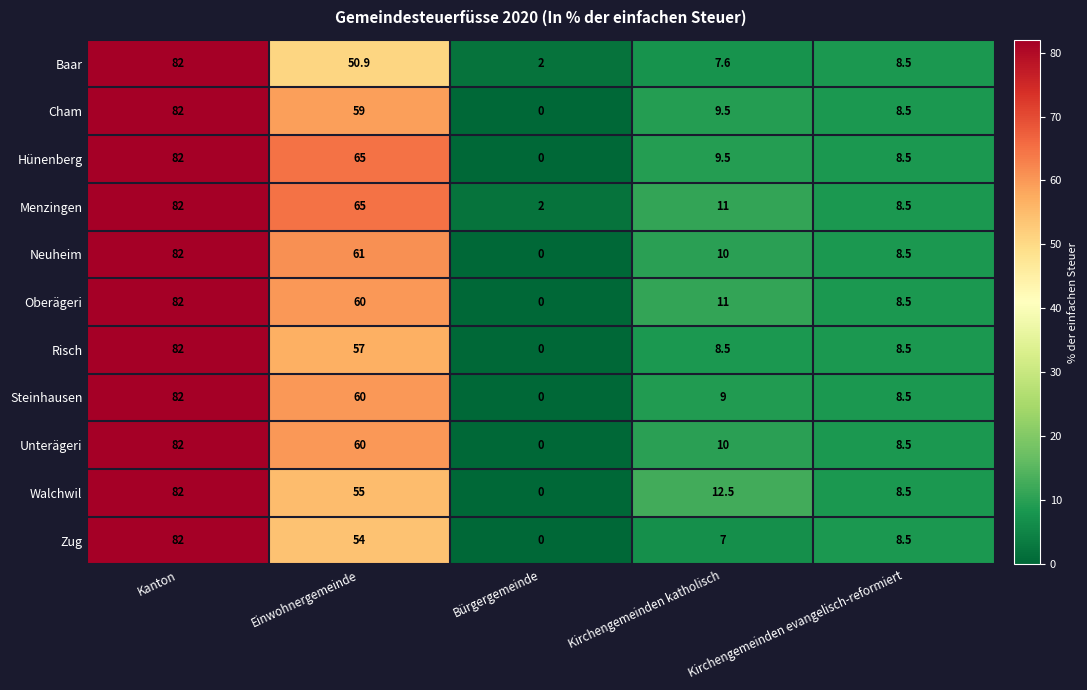

Rank the categories by Walchwil value from highest to lowest.

Kanton, Einwohnergemeinde, Kirchengemeinden katholisch, Kirchengemeinden evangelisch-reformiert, Bürgergemeinde